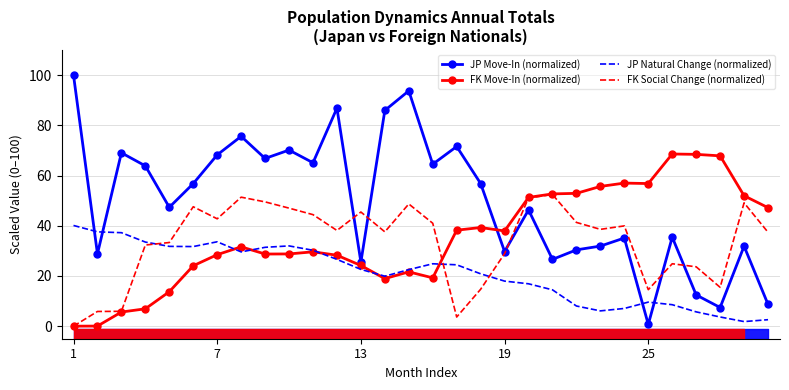

Is the value of FK Move-In (normalized) at 7 greater than the value of JP Move-In (normalized) at 13?

Yes